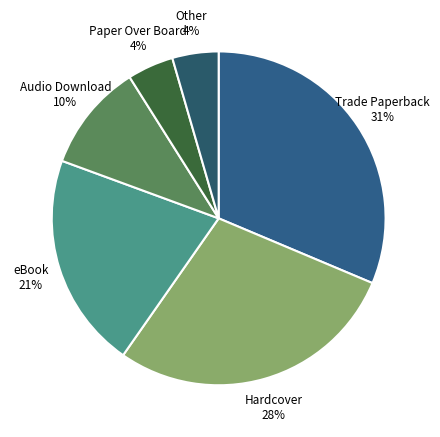

What percentage is the eBook slice, to the nearest percent?

21%